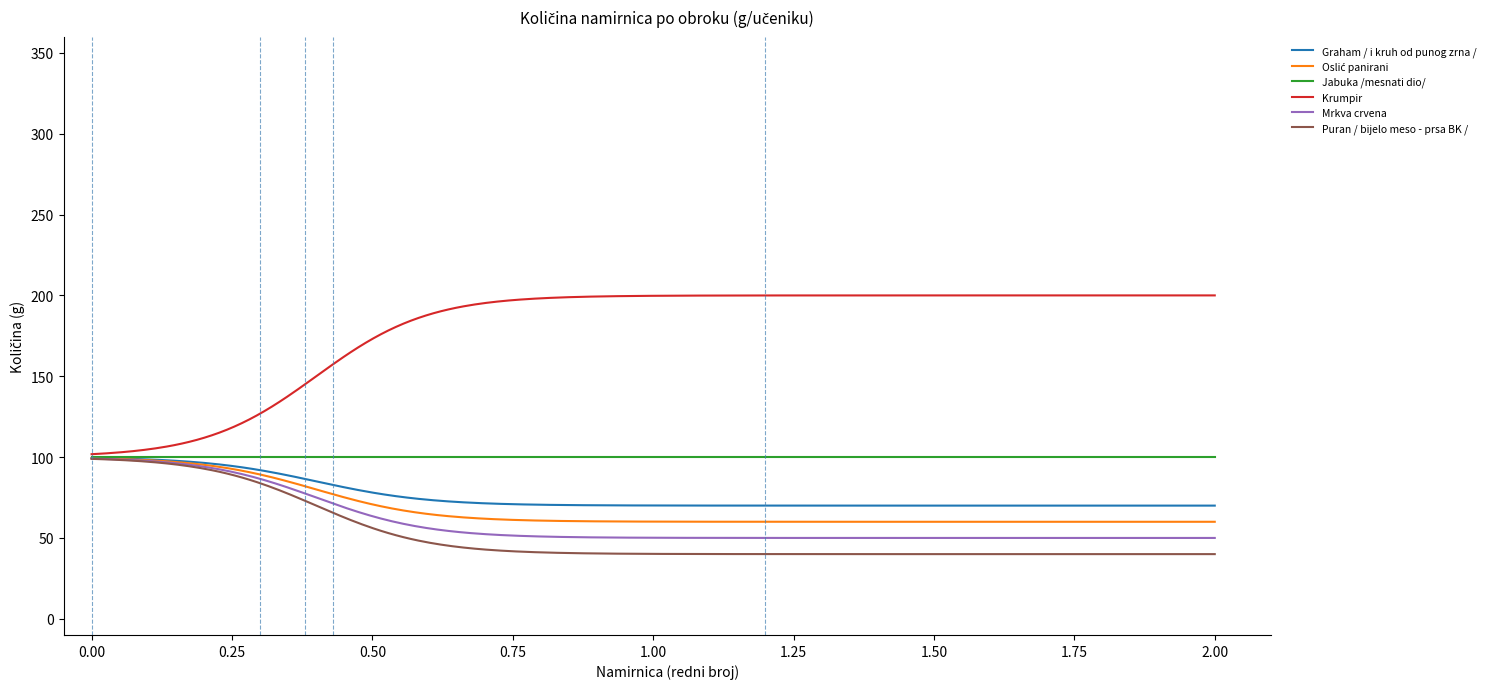

How many lines are shown in the chart?

6